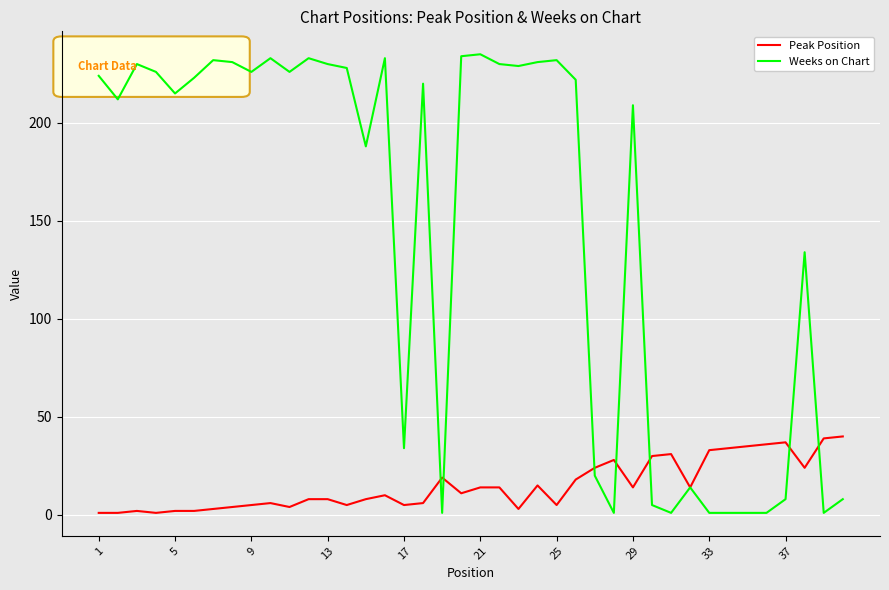

List the series in order of their peak value, lowest first.

Peak Position, Weeks on Chart